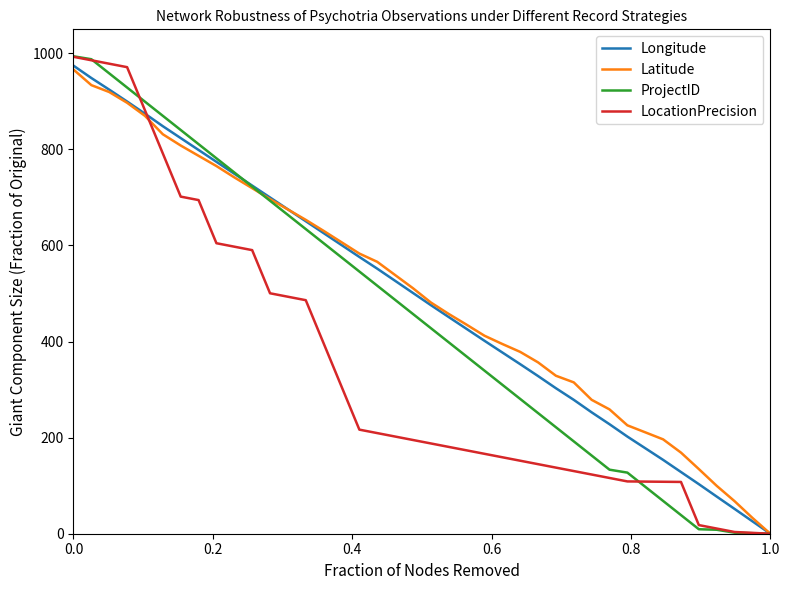

How many lines are shown in the chart?

4